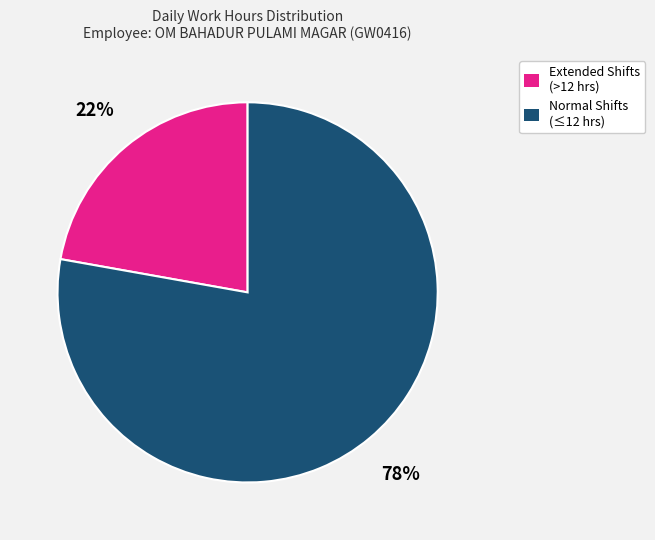

True or false: Normal Shifts (≤12 hrs) accounts for 78% of the total.

True